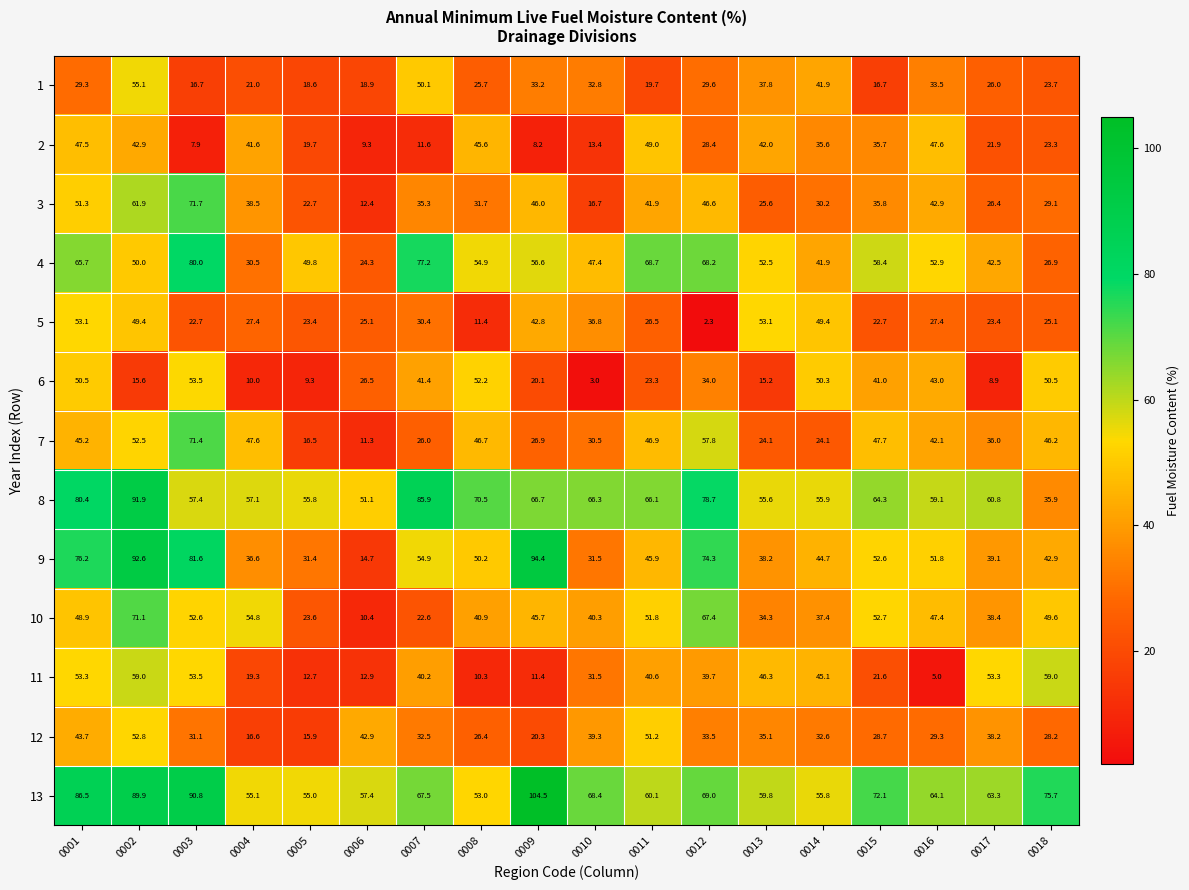

Is it true that 2 equals 62.9 at 0016?

False